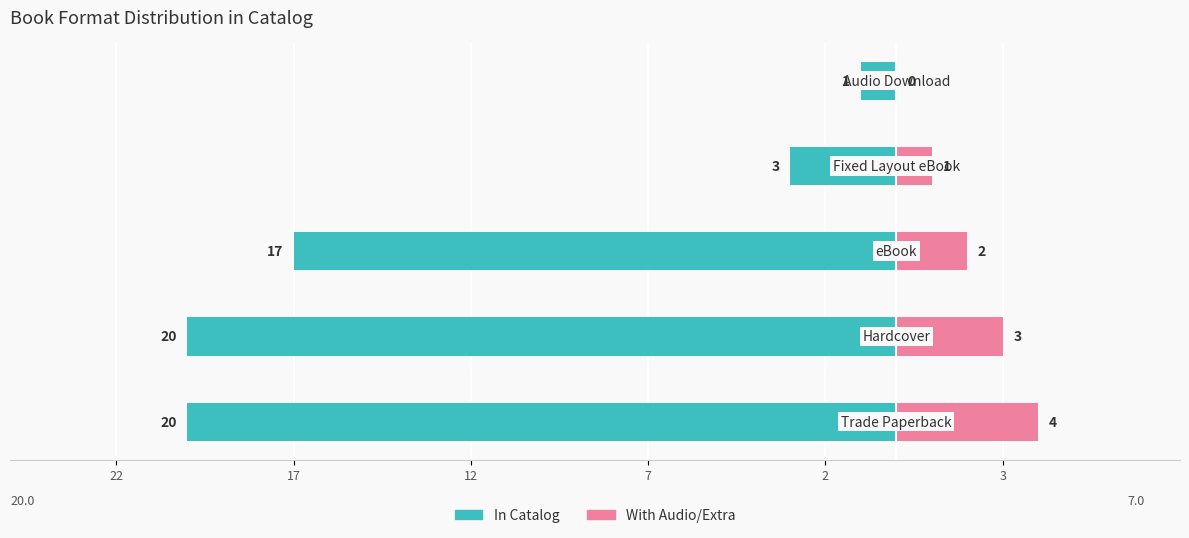

What is the total value across all series at 17?

-17